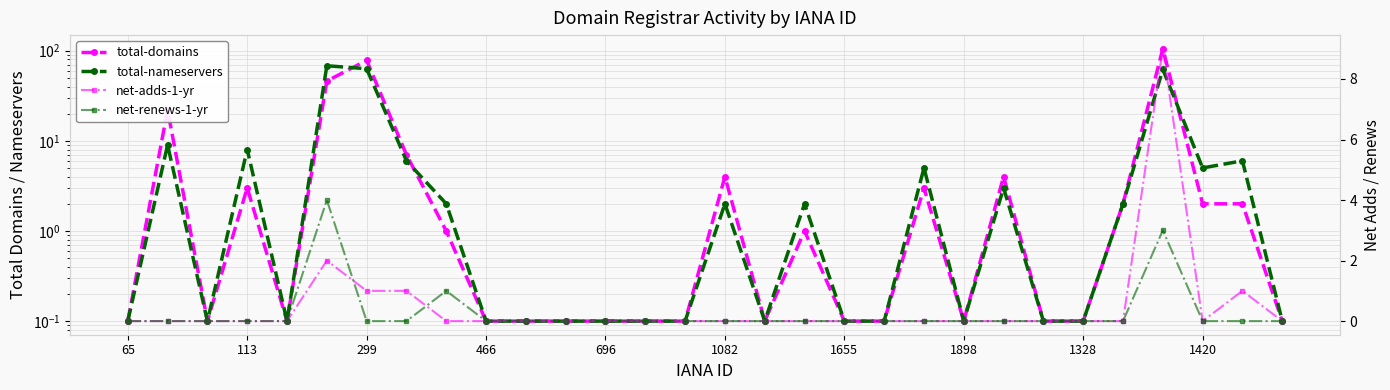

True or false: total-nameservers and net-adds-1-yr cross at least once.

False